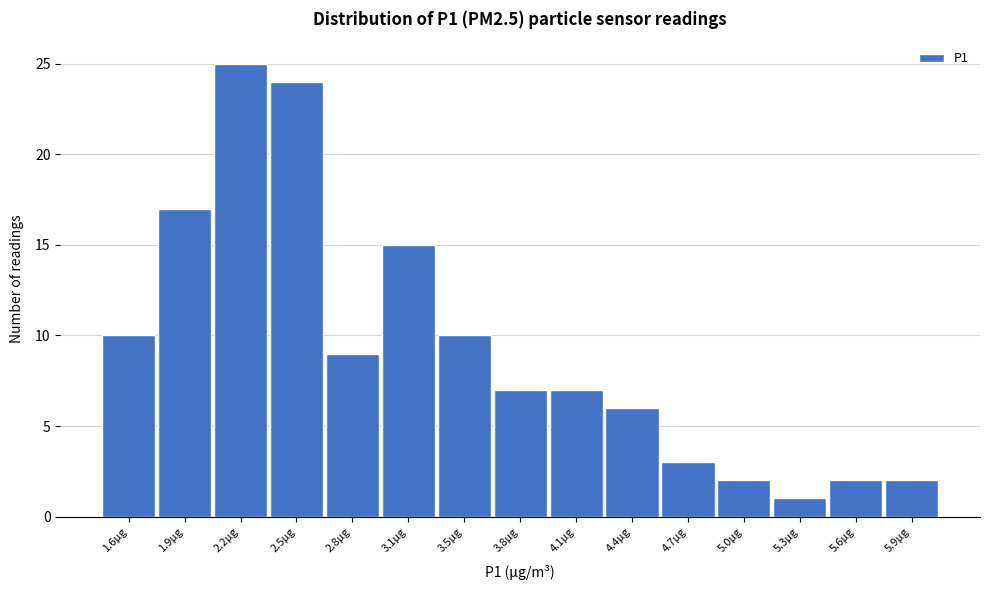

Reading left to right, extract all data points from this chart.

1.6µg=10	1.9µg=17	2.2µg=25	2.5µg=24	2.8µg=9	3.1µg=15	3.5µg=10	3.8µg=7	4.1µg=7	4.4µg=6	4.7µg=3	5.0µg=2	5.3µg=1	5.6µg=2	5.9µg=2